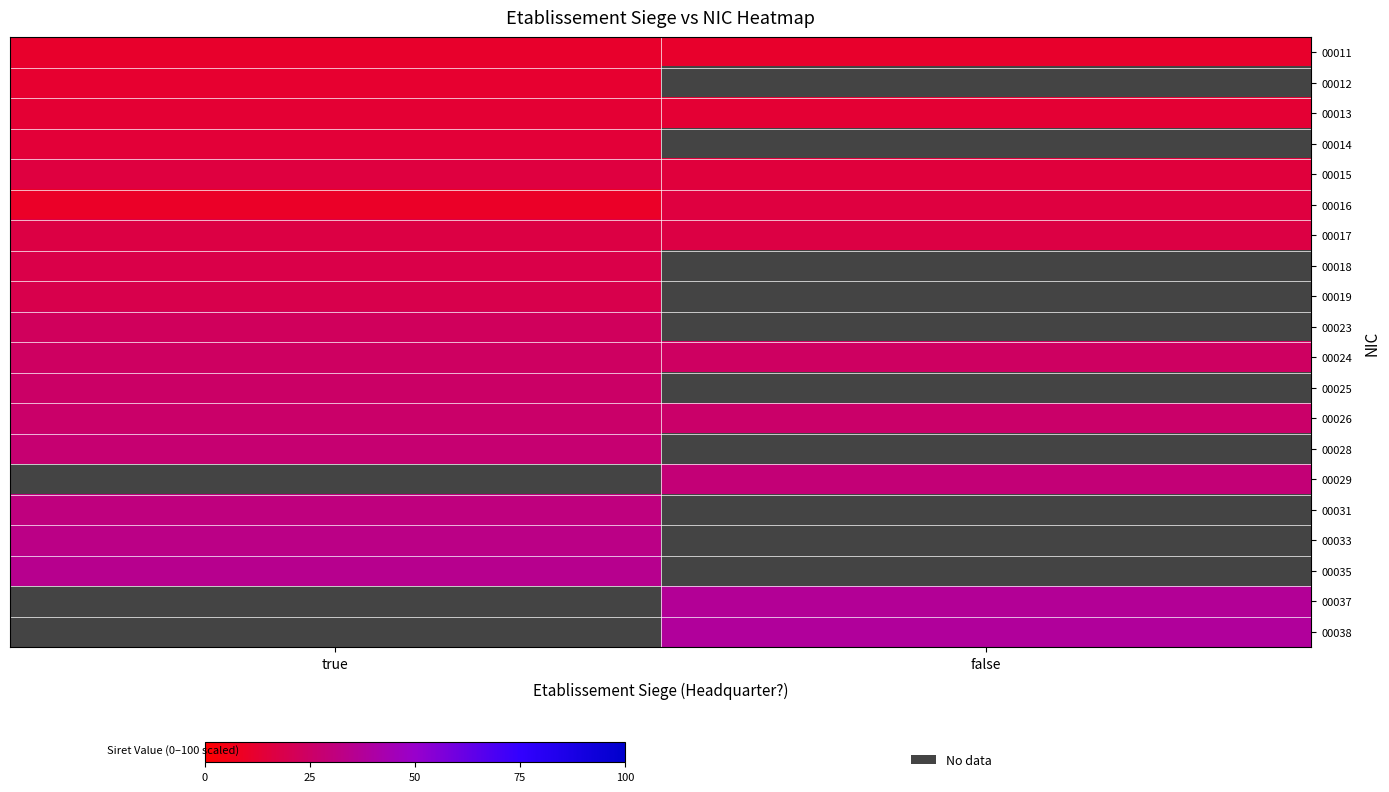

What is the approximate value of 00025 at true?

25.0